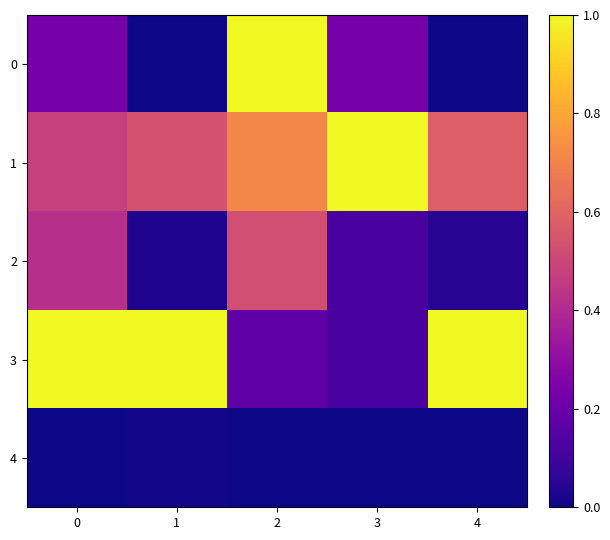

Rank the series by their maximum value, from lowest to highest.

4, 2, 3, 1, 0